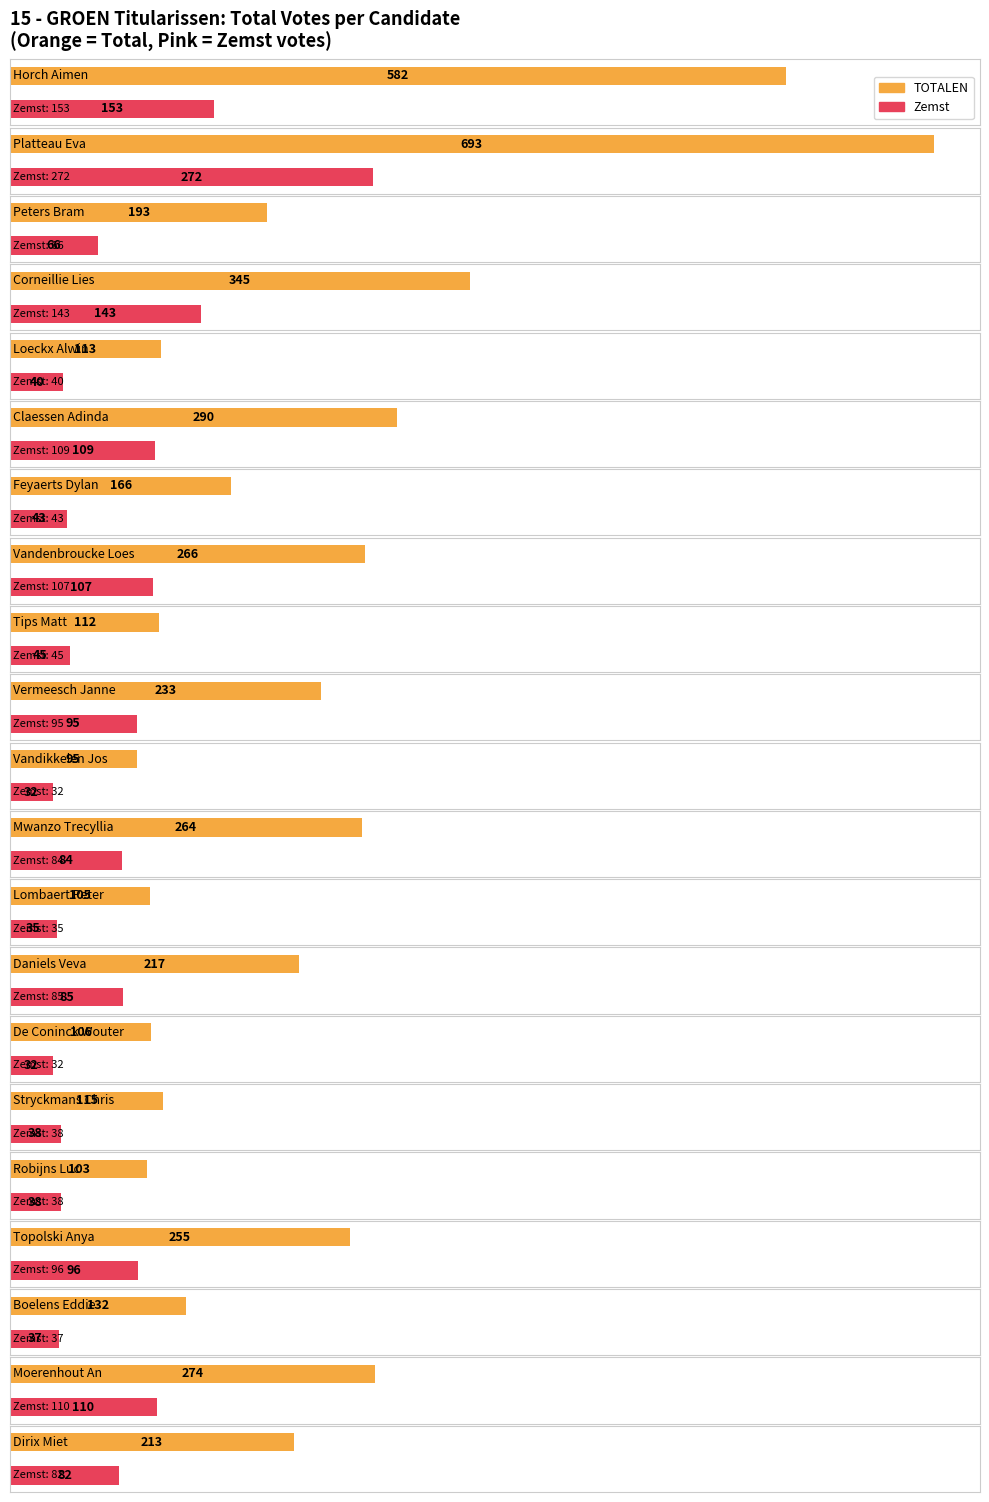

At which category is the sum across all series the highest?

Platteau Eva